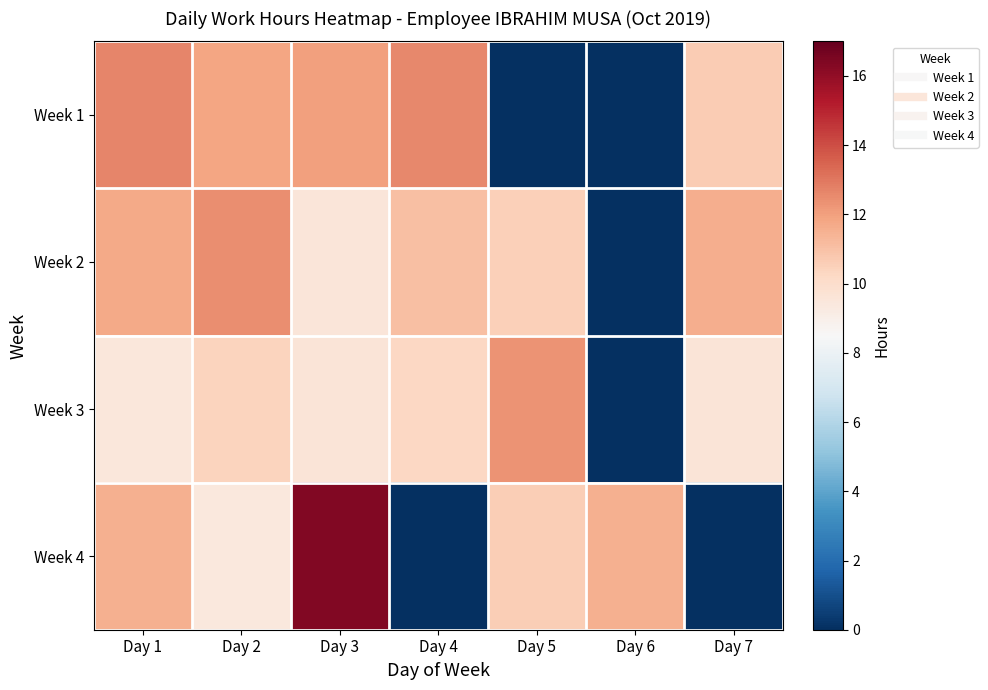

Rank the series by their maximum value, from lowest to highest.

Week 3, Week 2, Week 1, Week 4